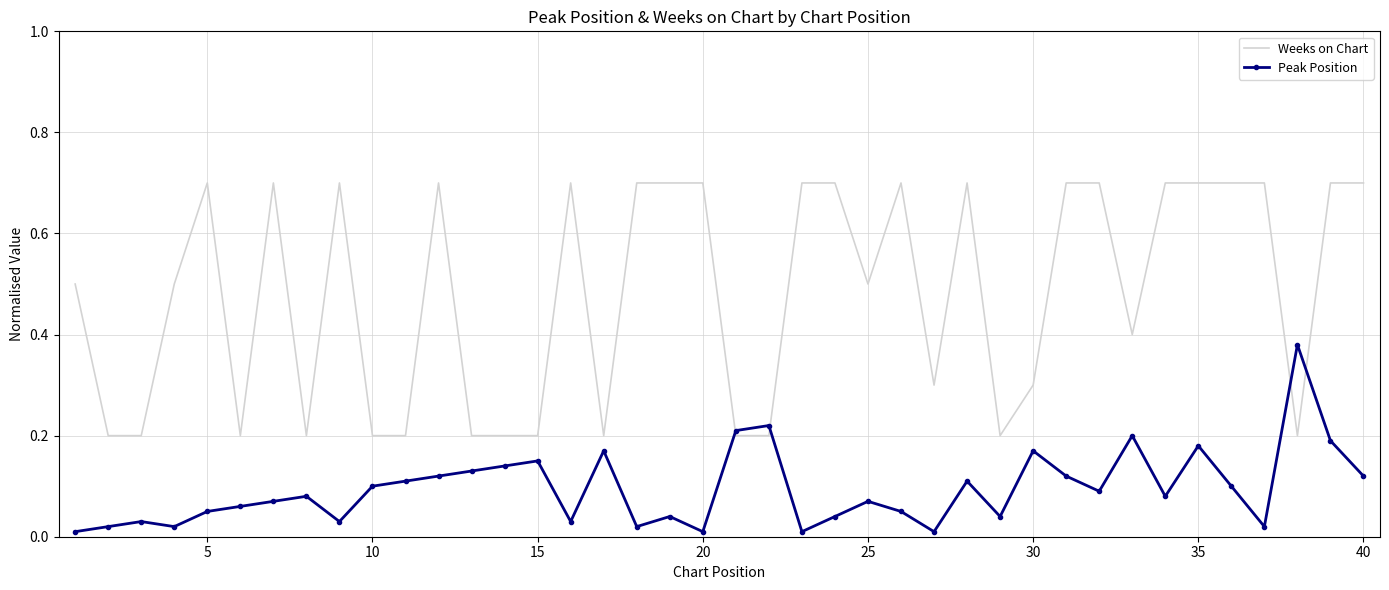

What are all the series names shown in the legend?

Weeks on Chart, Peak Position